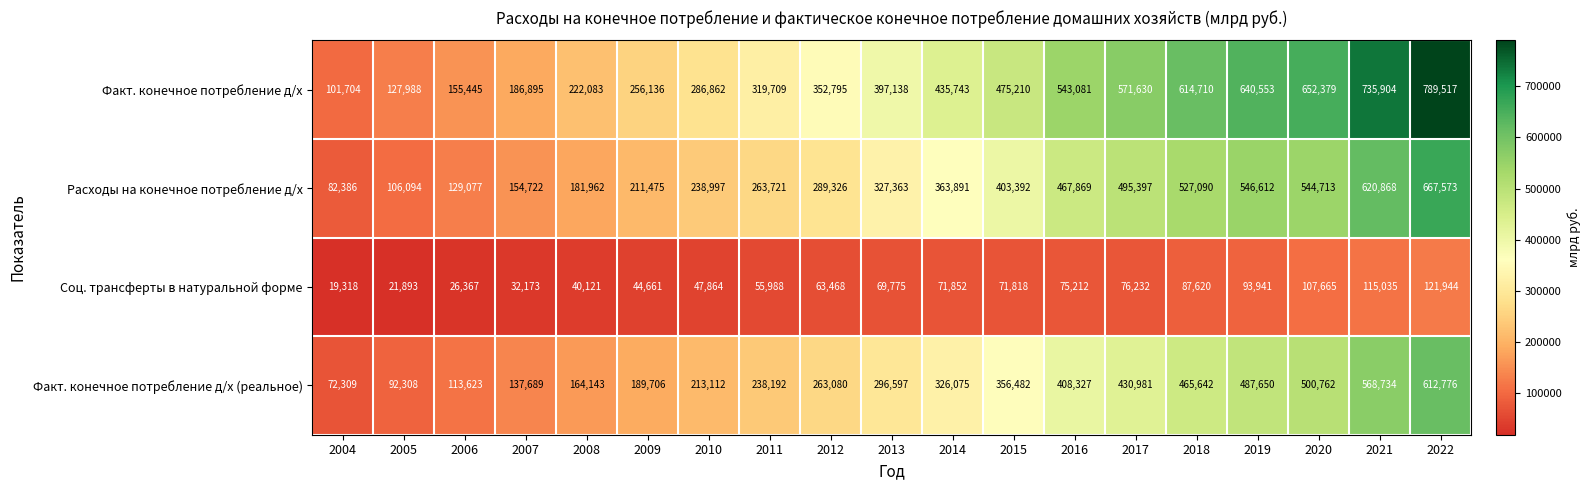

Count the number of categories in the chart.

19